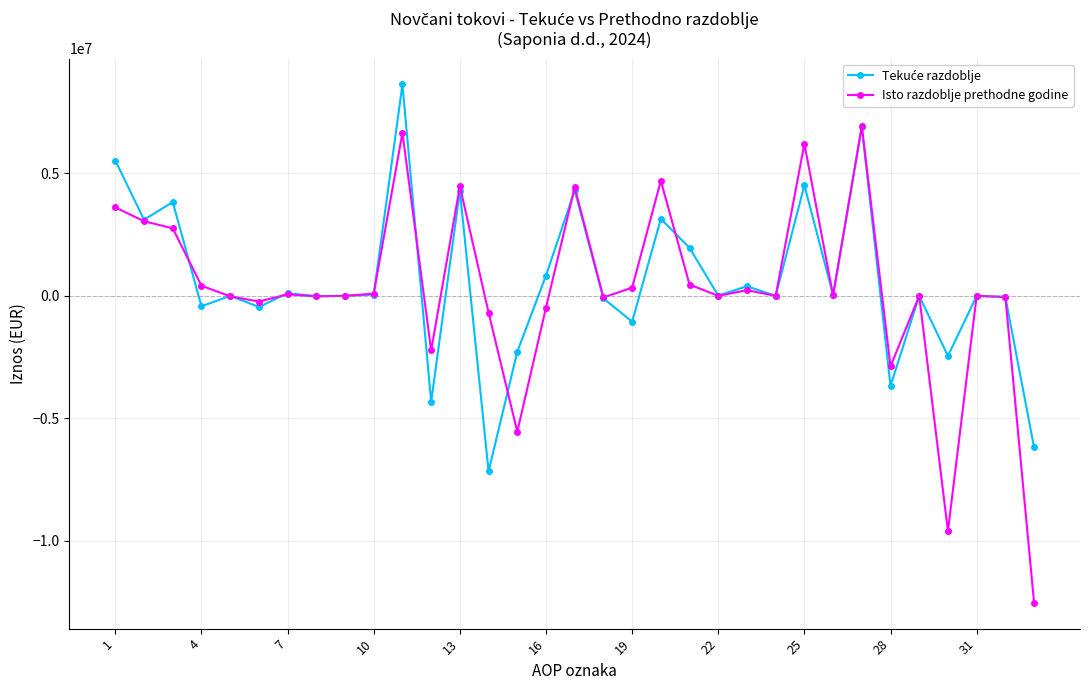

In Isto razdoblje prethodne godine, how many points are higher than both neighbors (excluding endpoints)?

10